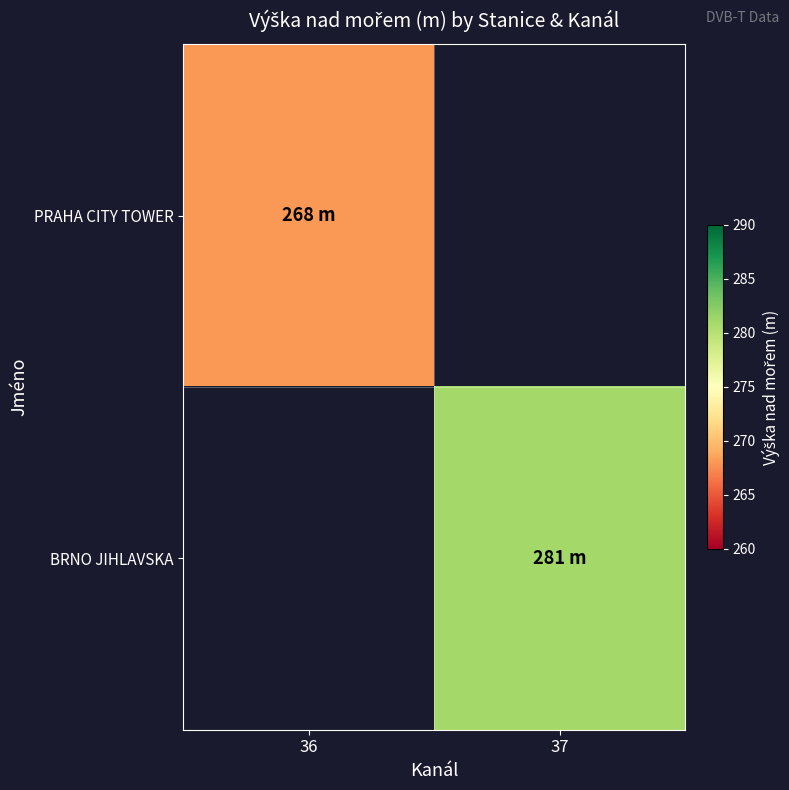

Which category has the lowest value in the BRNO JIHLAVSKA series?

36